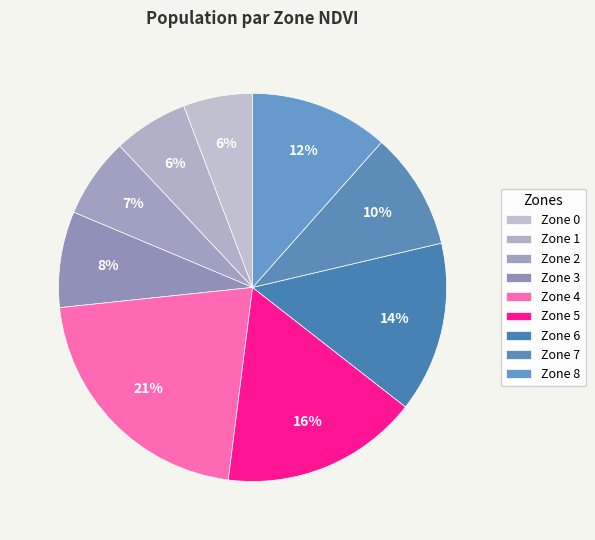

To the nearest percent, what is the difference between the Zone 7 and Zone 0 slice percentages?

4%